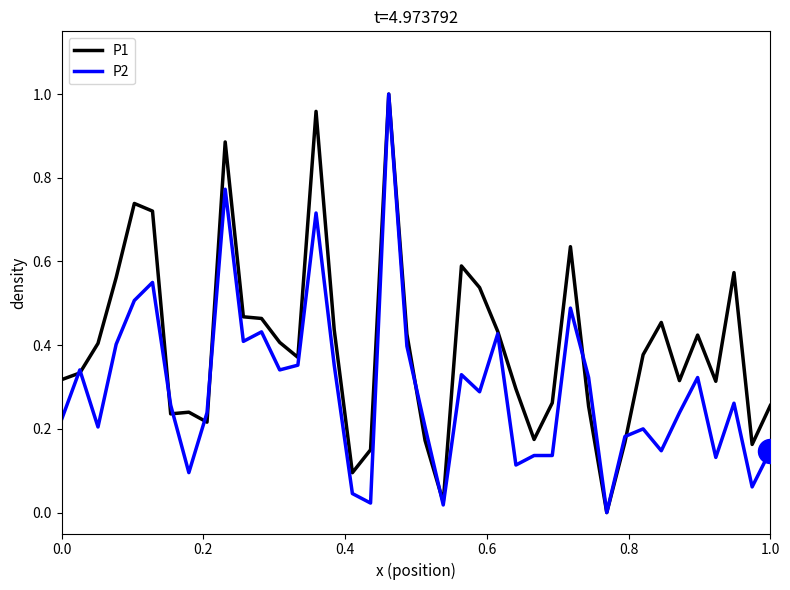

Which series has the largest total across all categories?

P1